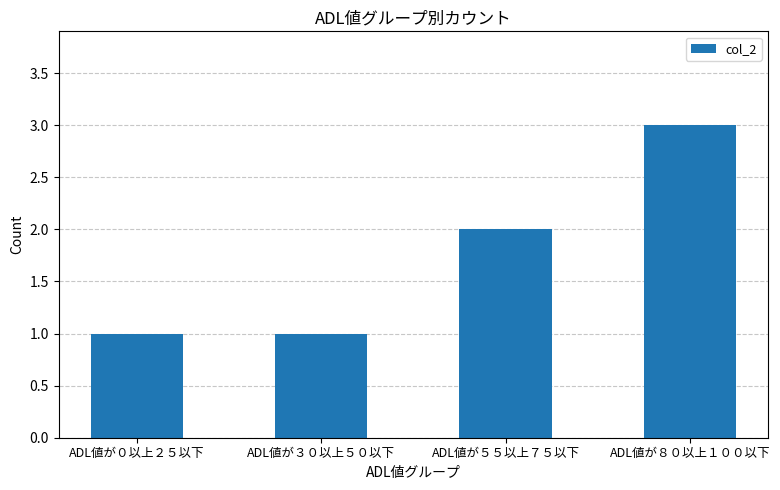

Is it true that the value at ADL値が８０以上１００以下 is 1?

False